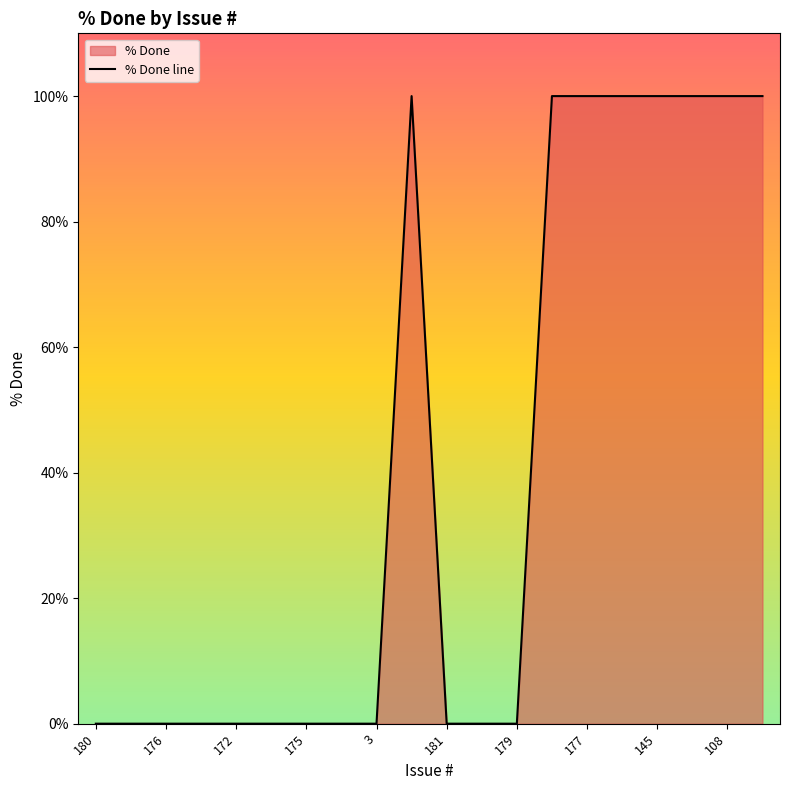

The value at 181 is 62. True or false?

False